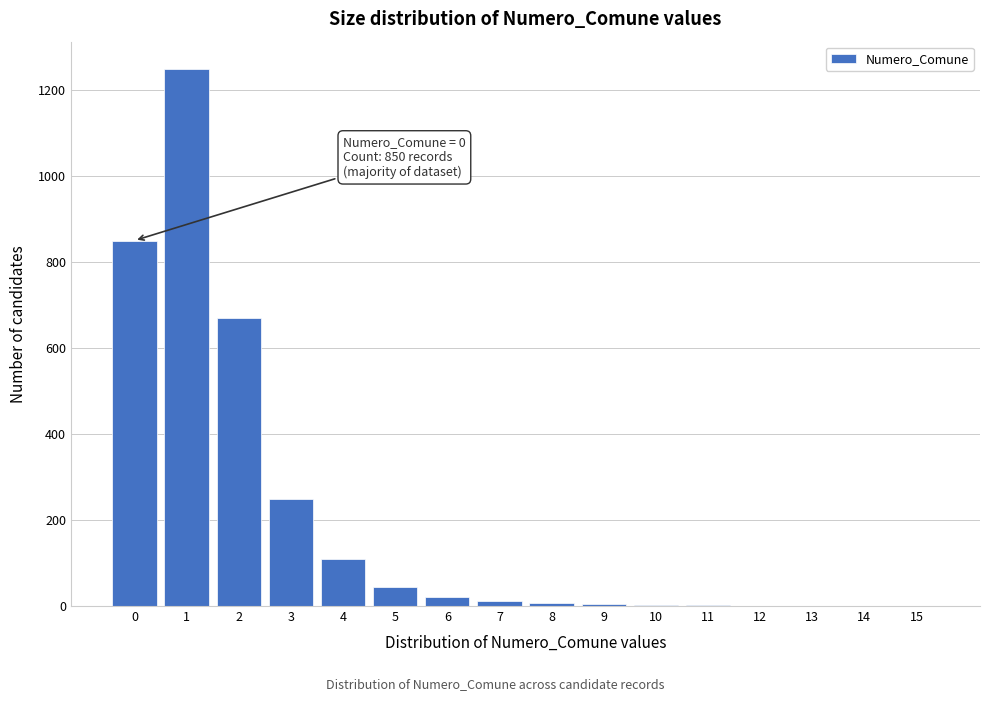

The value at 2 is 301. True or false?

False